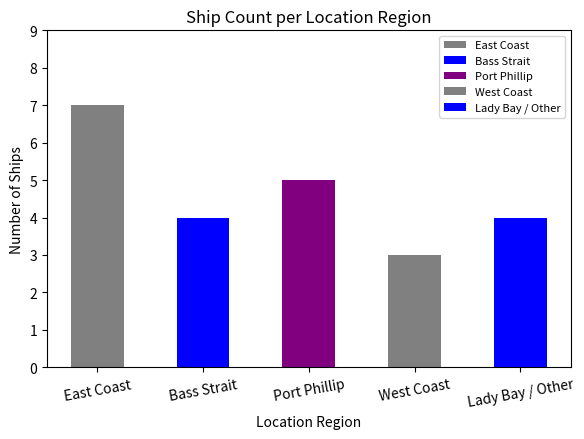

What is the label of the 5th bar from the left?

Lady Bay / Other